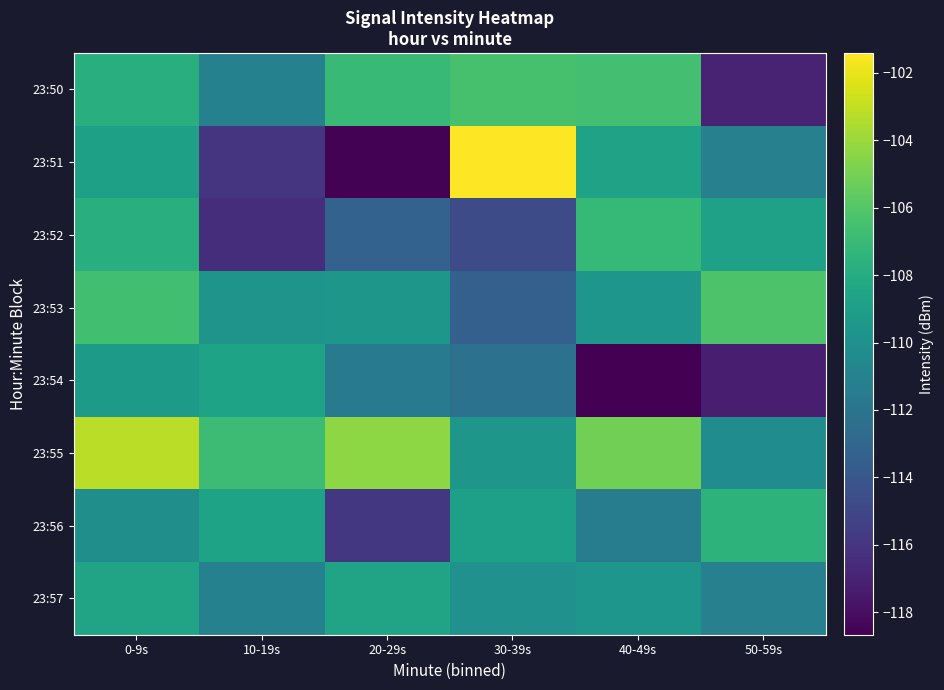

Which has a higher value, 0-9s or 40-49s?

40-49s